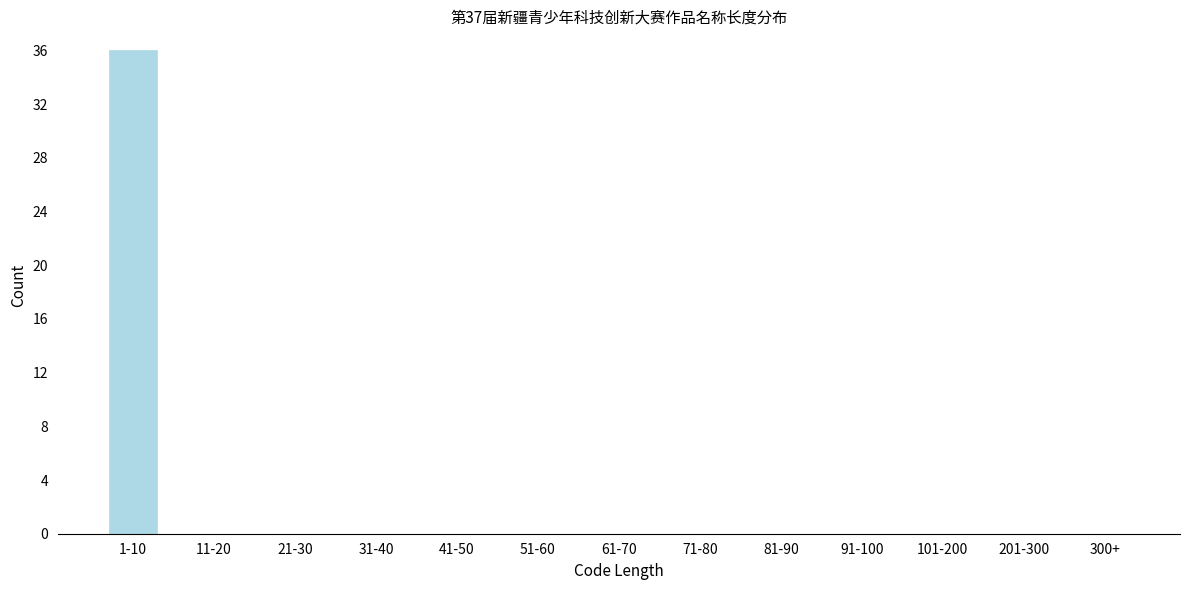

Reading left to right, list all the values displayed in this chart.

1-10=36	11-20=0	21-30=0	31-40=0	41-50=0	51-60=0	61-70=0	71-80=0	81-90=0	91-100=0	101-200=0	201-300=0	300+=0